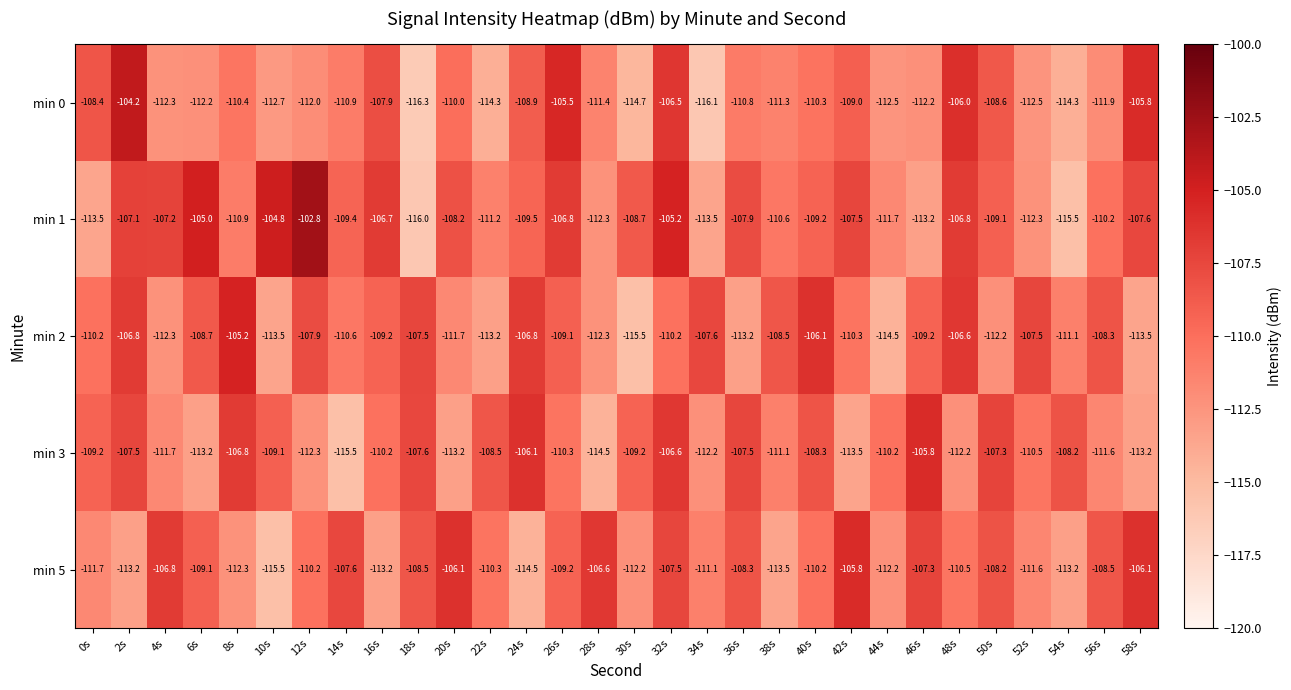

The value of min 5 at 26s is -109.2. True or false?

True